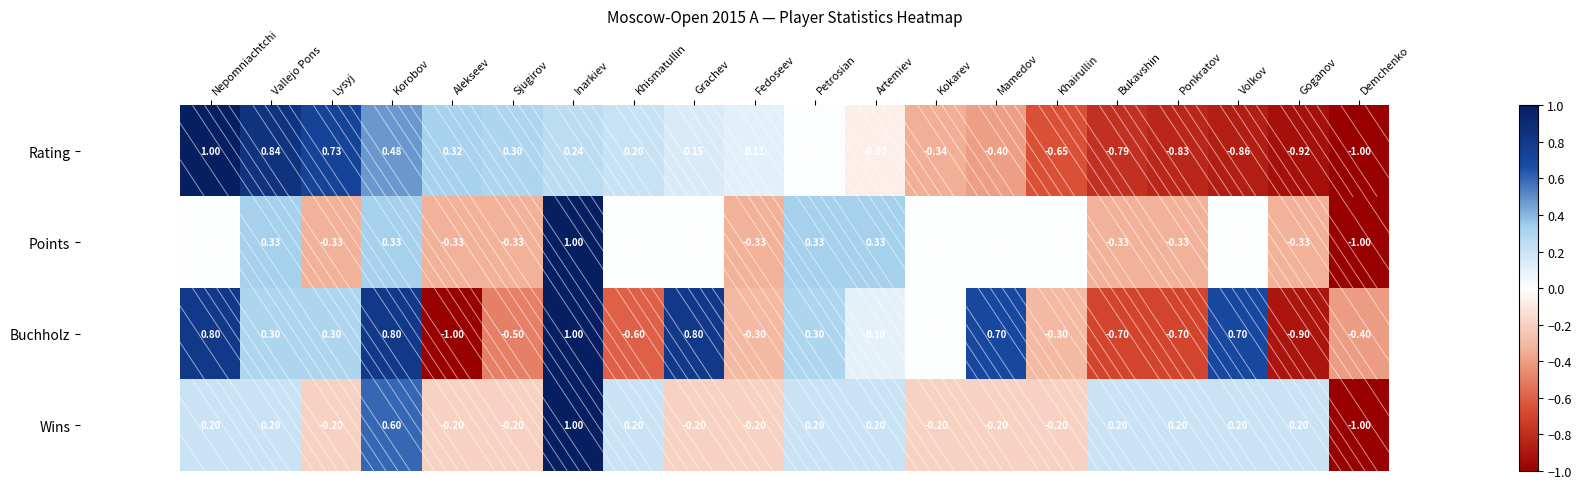

Where does the Rating series first go above 0?

Nepomniachtchi